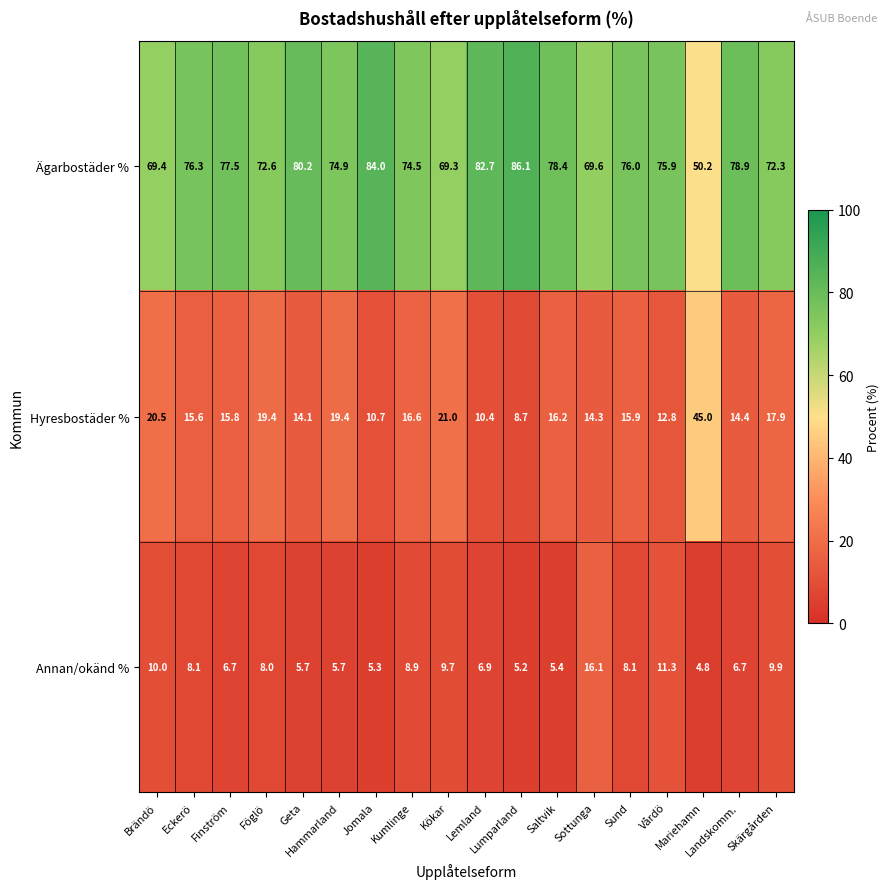

What is the difference between the highest and lowest values at Geta?

74.5